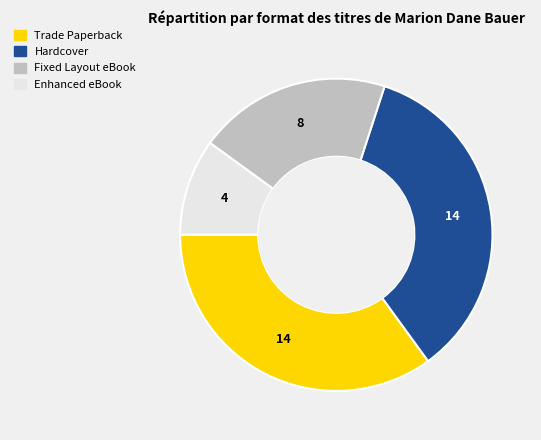

True or false: Enhanced eBook accounts for 10% of the total.

True